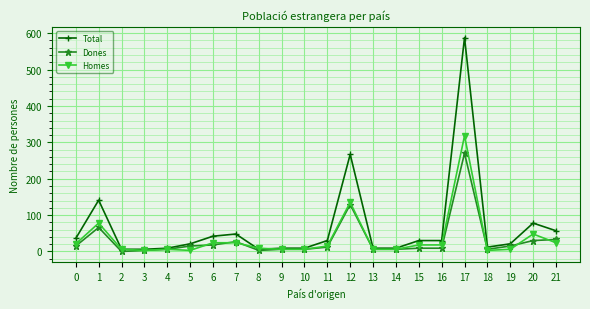

What are all the series names shown in the legend?

Total, Dones, Homes